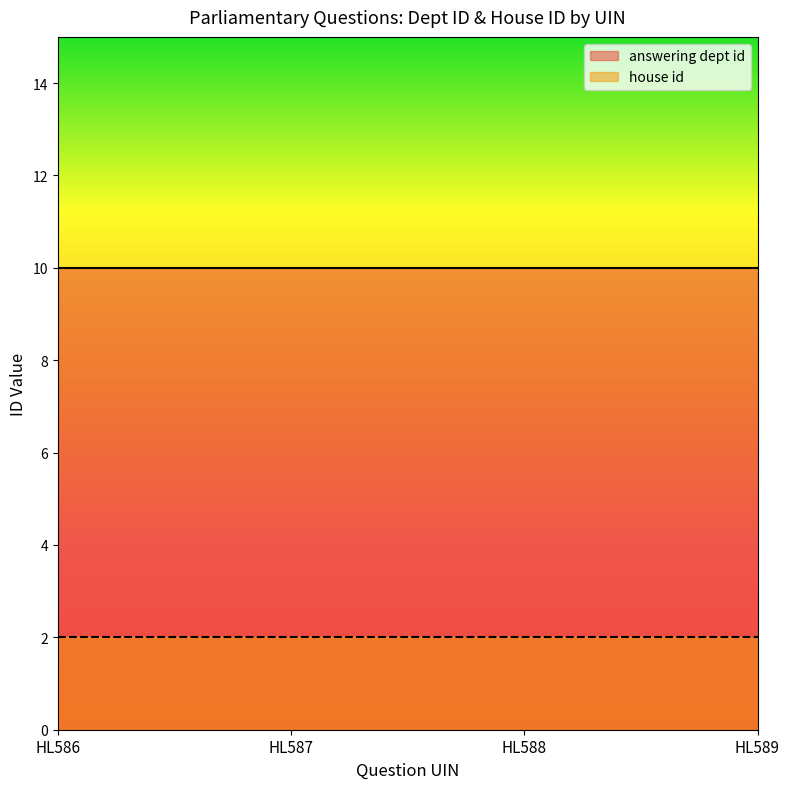

Is it true that house id equals 1 at 2017-07-18?

False